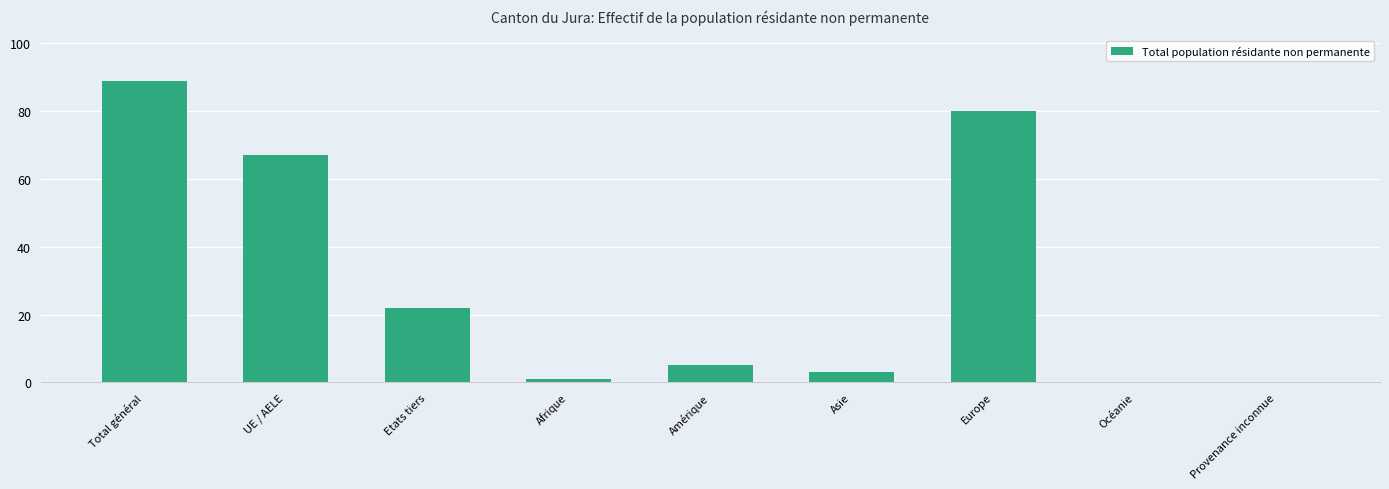

True or false: the data shows 33 at Etats tiers.

False